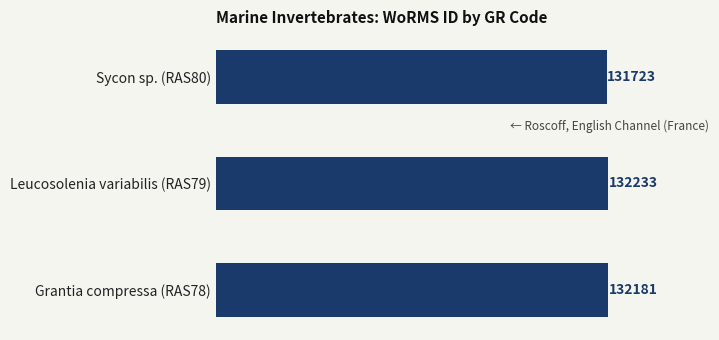

Where is the data nearest to the value 131978?

Grantia compressa (RAS78)